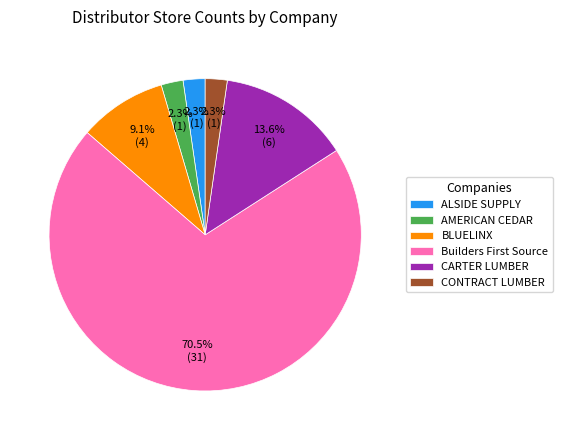

Count the number of slices in the pie.

6